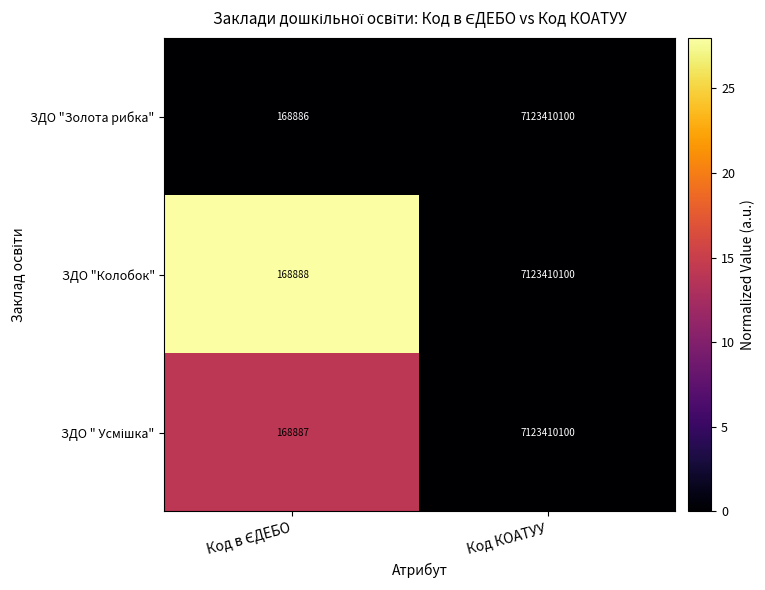

What is the greatest value displayed?

7123410100